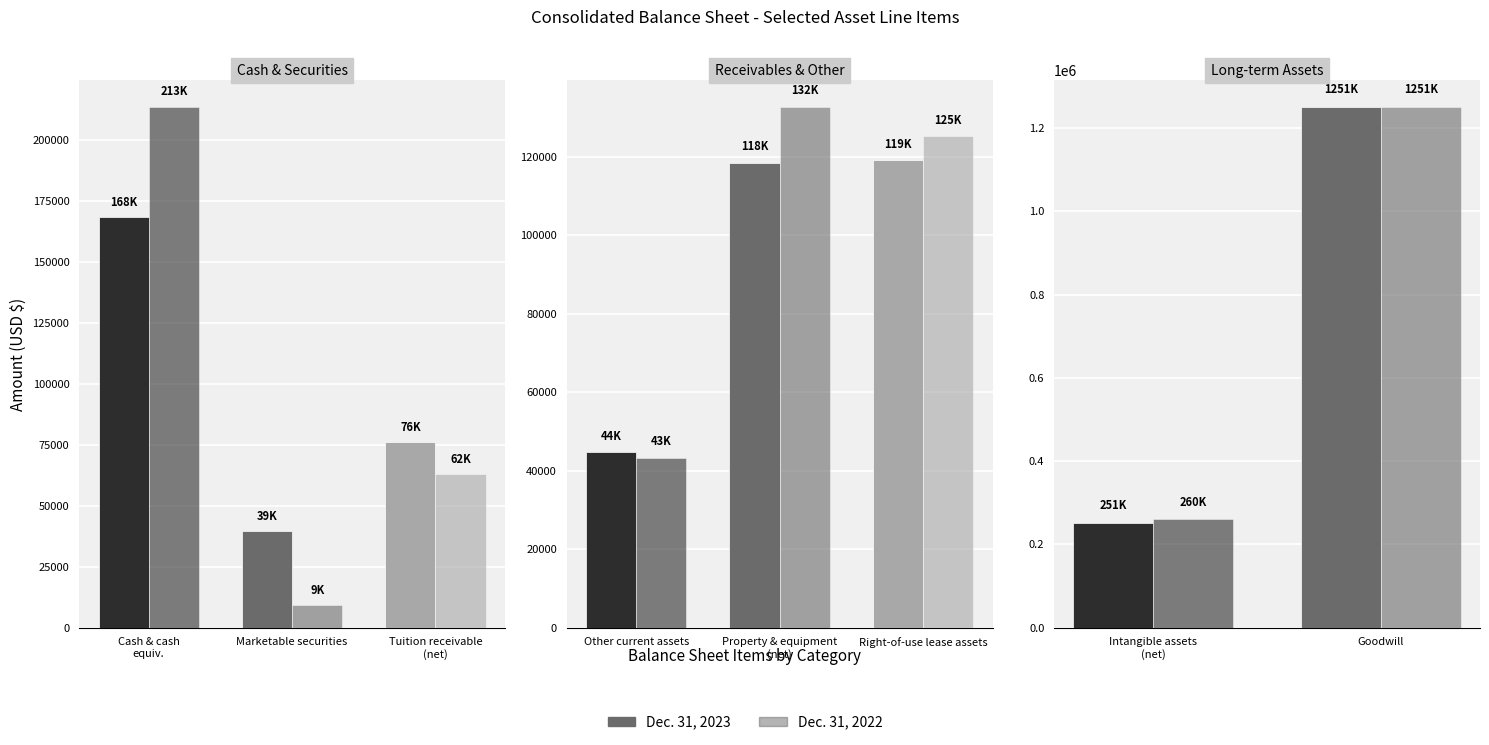

Is the value of Dec. 31, 2022 at Marketable securities greater than the value of Dec. 31, 2023 at Property and equipment, net?

No